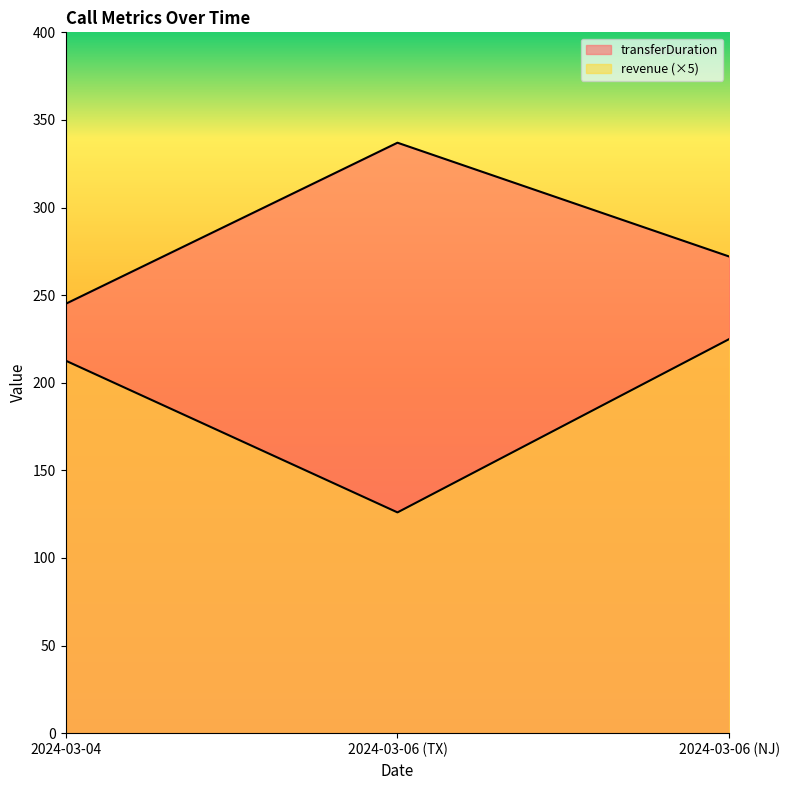

Rank the series by their average value, from highest to lowest.

transferDuration, revenue